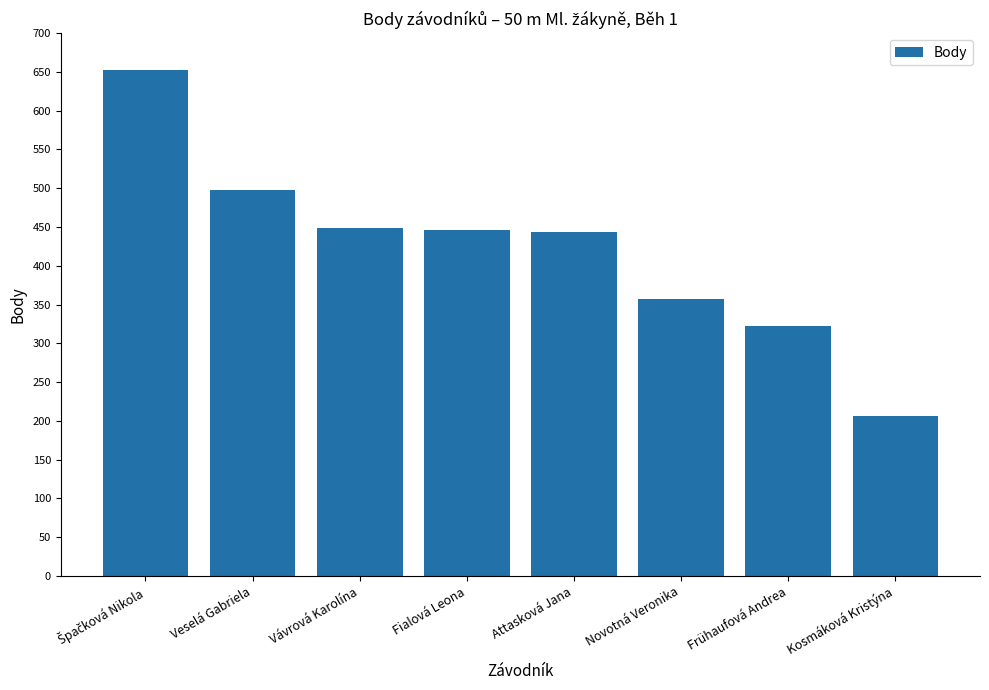

What is the average value?

422